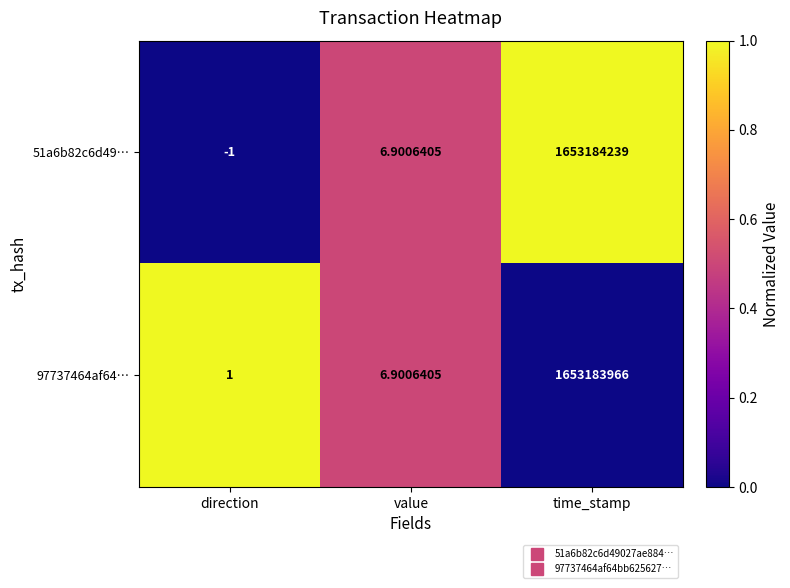

Rank the categories by 97737464af64… value from highest to lowest.

time_stamp, value, direction